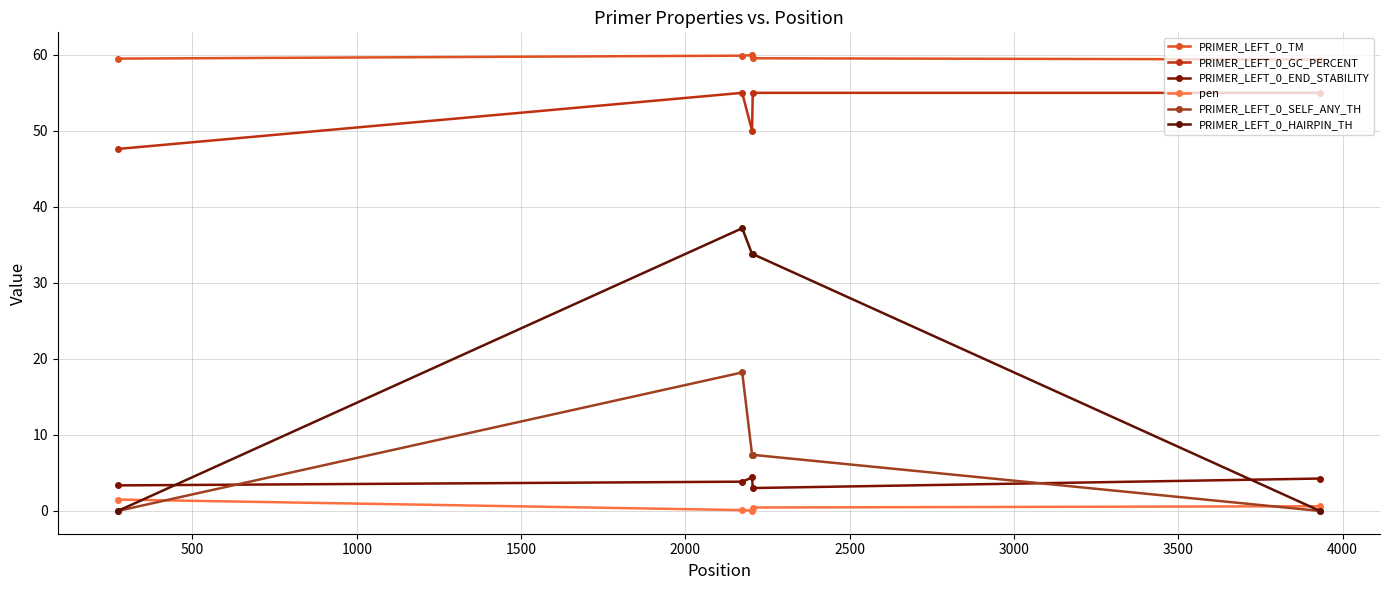

How many lines are shown in the chart?

6